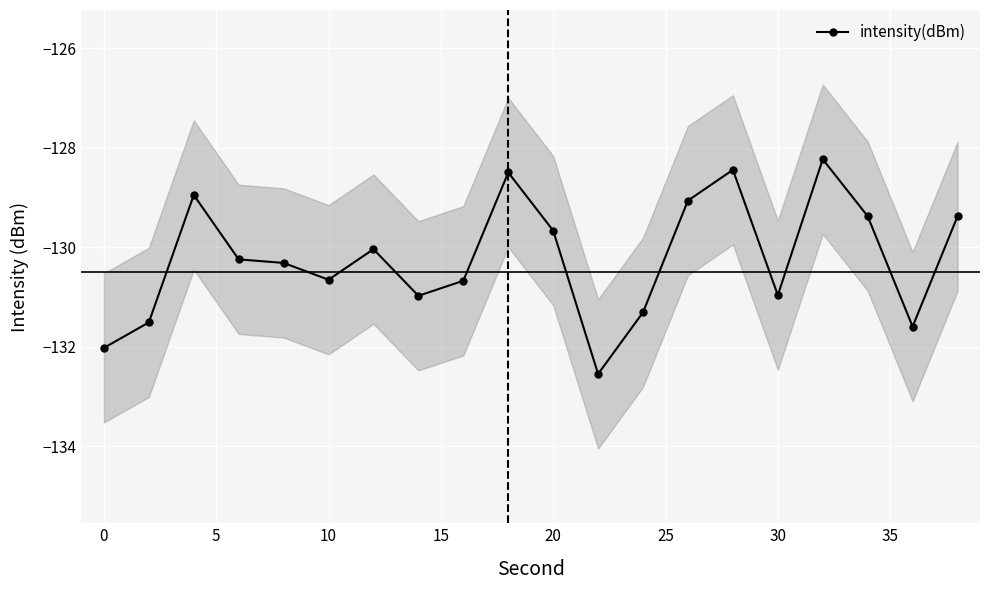

What is the greatest value displayed?

-128.2